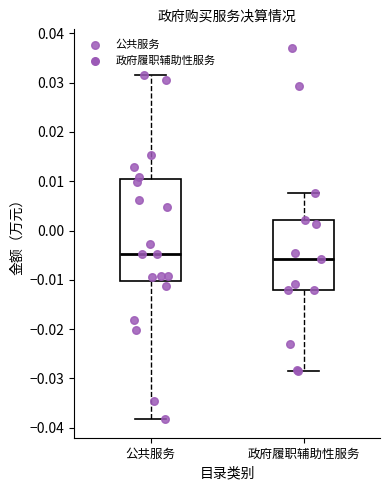

Reading left to right, read every box against the y-axis: the position of its median line, the range the box covers, and the ends of its whiskers. The values are not printed on the chart, so give them approximately, as read against the axis.

公共服务: median -0.005, box -0.010 to 0.010, whiskers -0.038 to 0.032
政府履职辅助性服务: median -0.006, box -0.012 to 0.002, whiskers -0.028 to 0.008